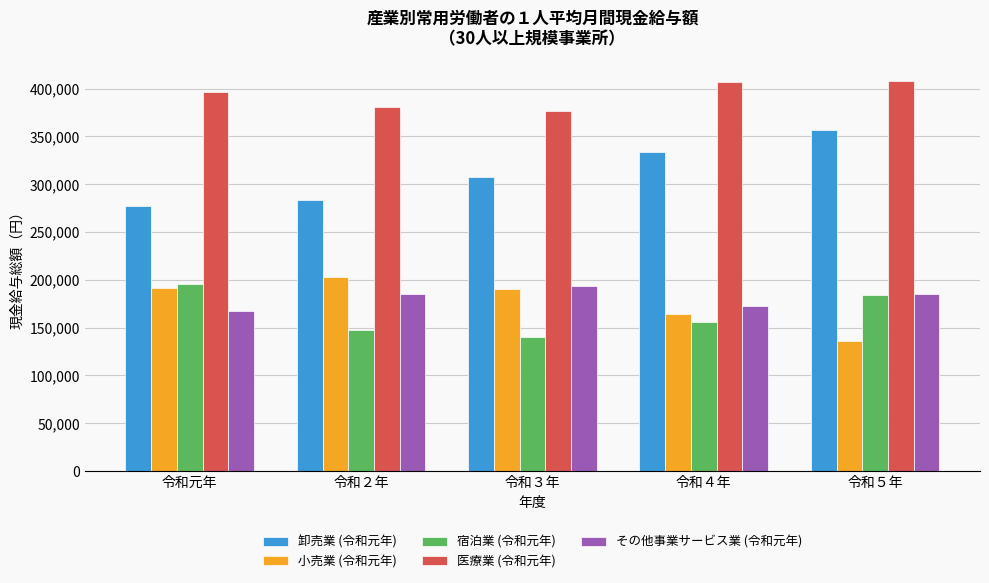

At how many categories does at least one series exceed 302023?

5